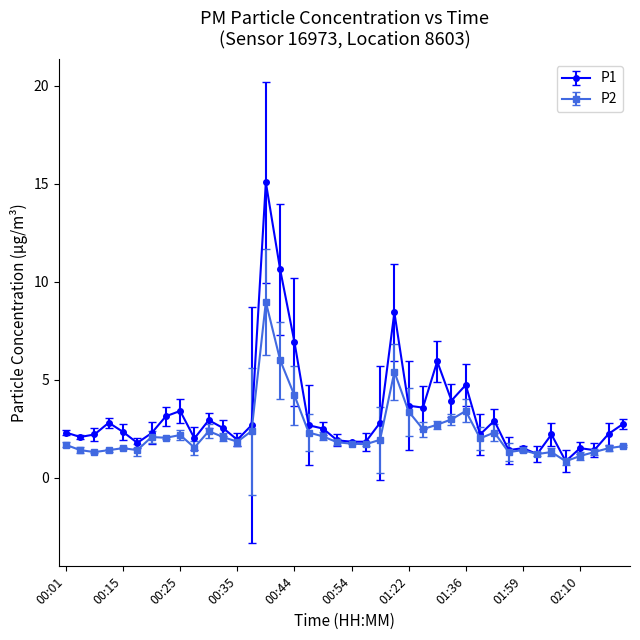

List the series in order of their peak value, highest first.

P1, P2